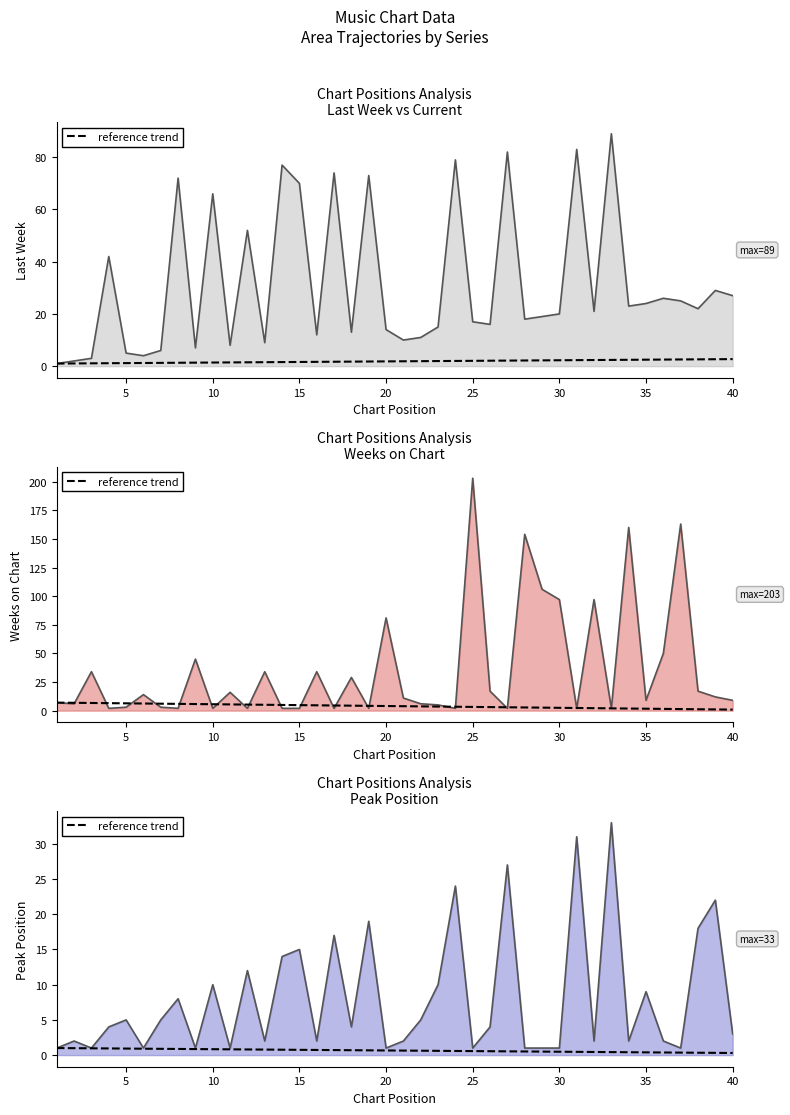

How many lines are shown in the chart?

1